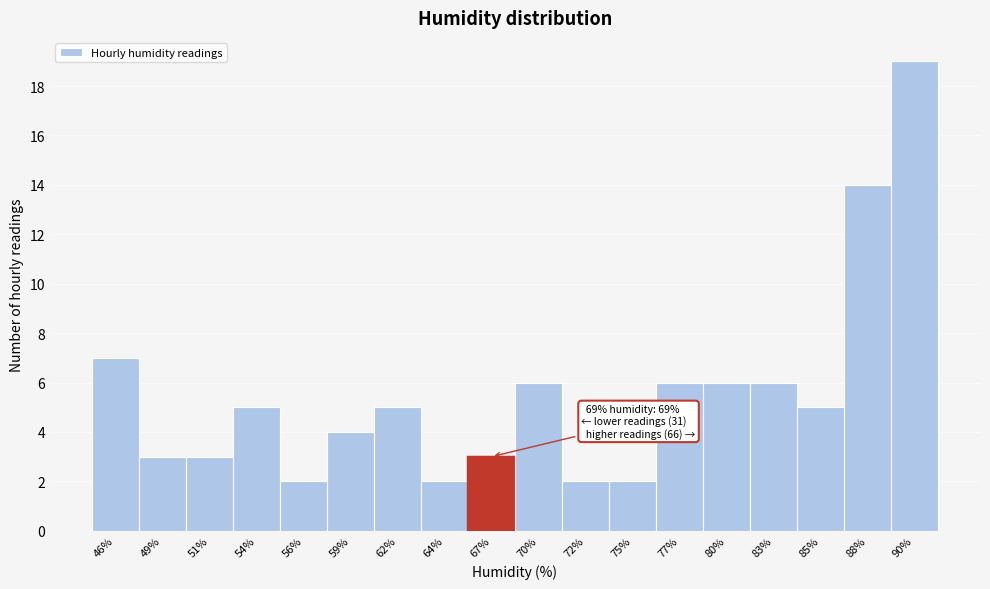

Reading left to right, what are all the values shown in this chart?

46%=7	49%=3	51%=3	54%=5	56%=2	59%=4	62%=5	64%=2	67%=3	70%=6	72%=2	75%=2	77%=6	80%=6	83%=6	85%=5	88%=14	90%=19